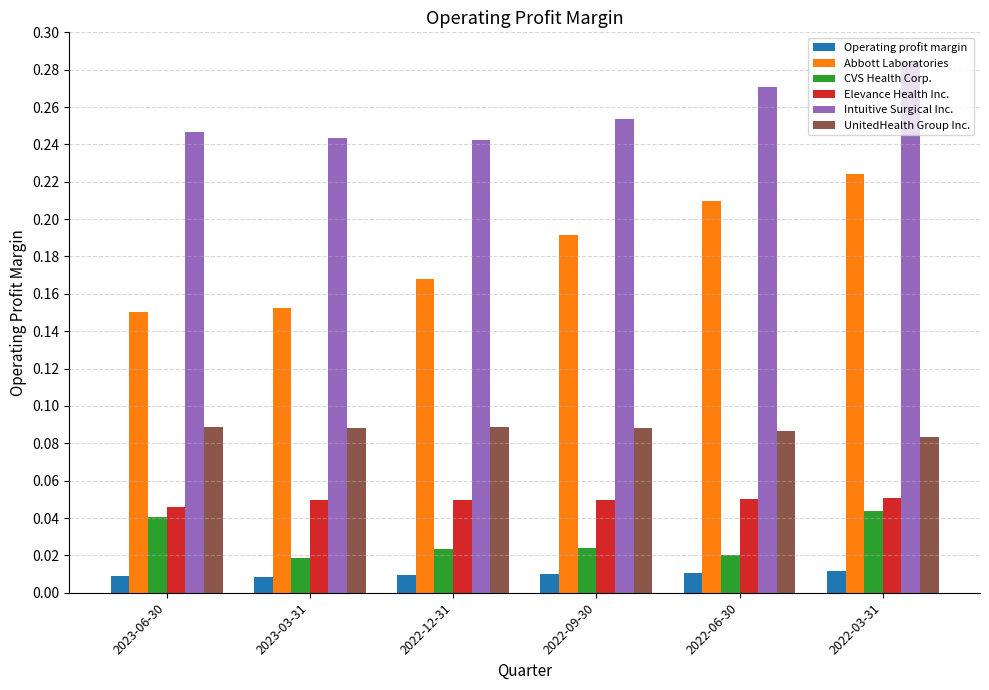

How many Operating profit margin values are between 0 and 1?

6